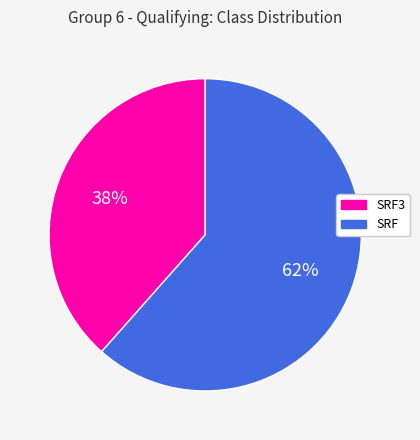

Count the number of slices in the pie.

2